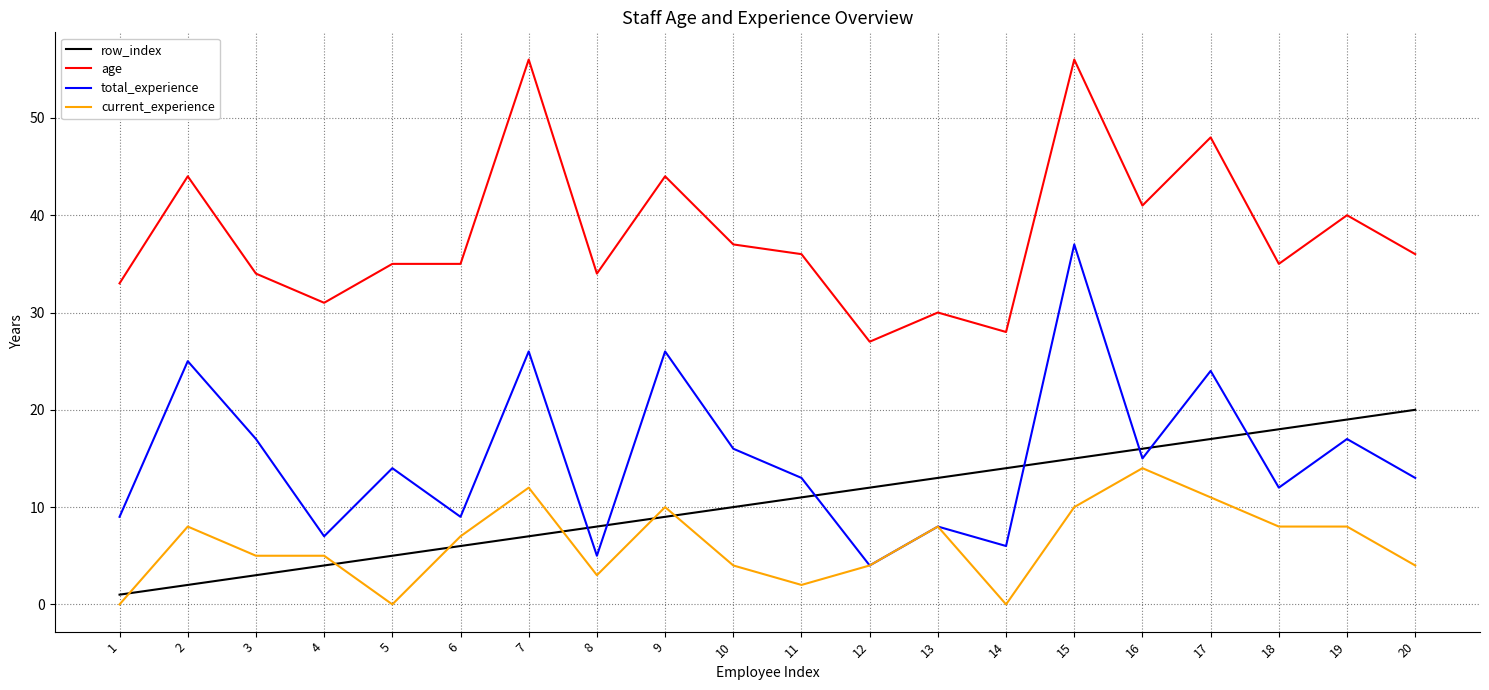

Does the chart display data point markers on the line(s)?

No